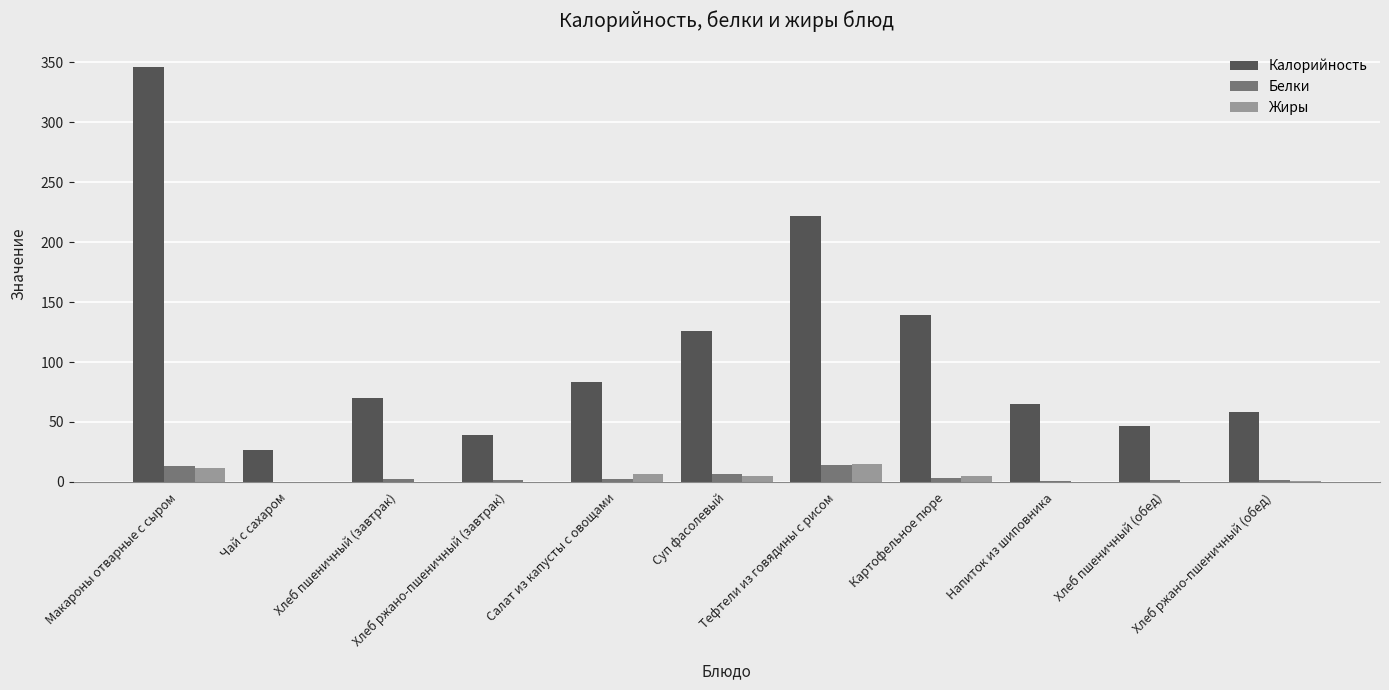

Which series has the largest total across all categories?

Калорийность